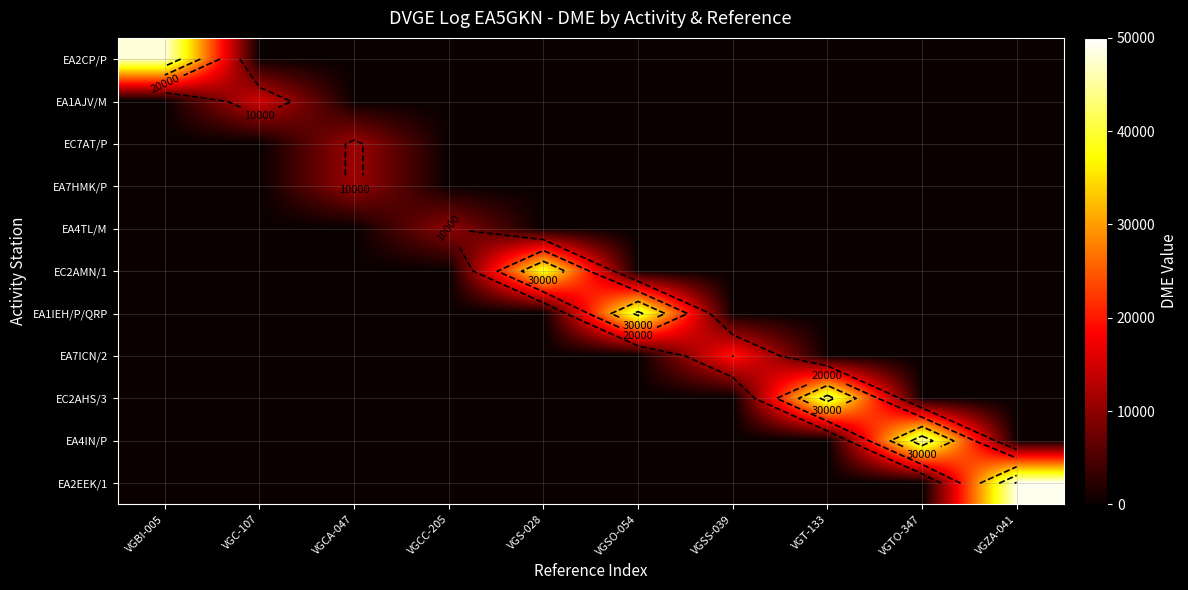

What is the greatest value displayed?

49055